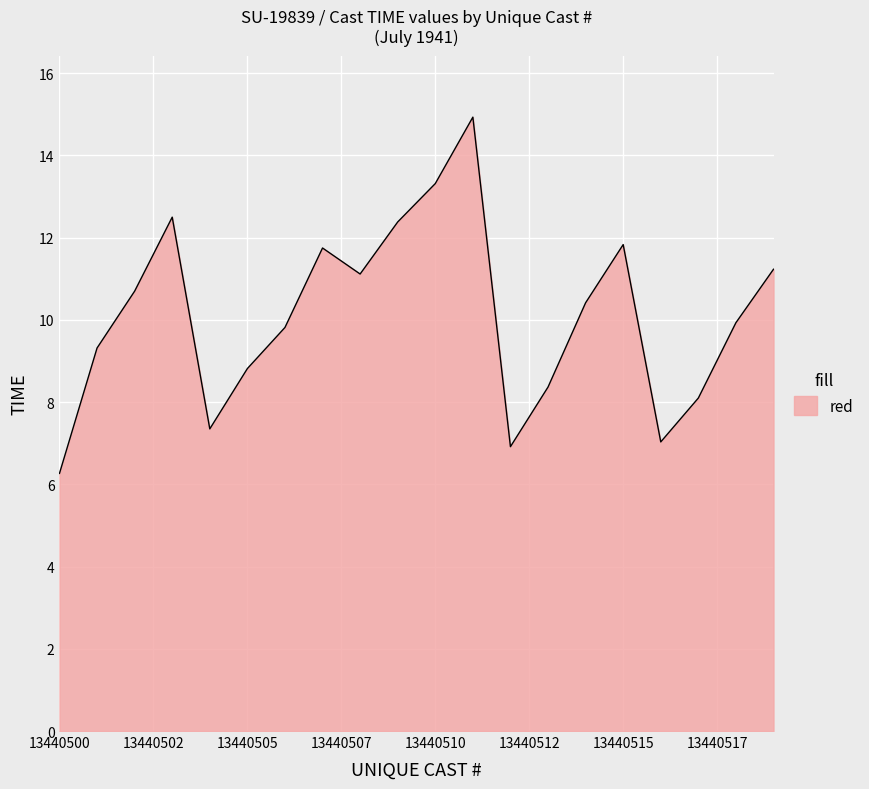

What is the greatest value displayed?

14.9